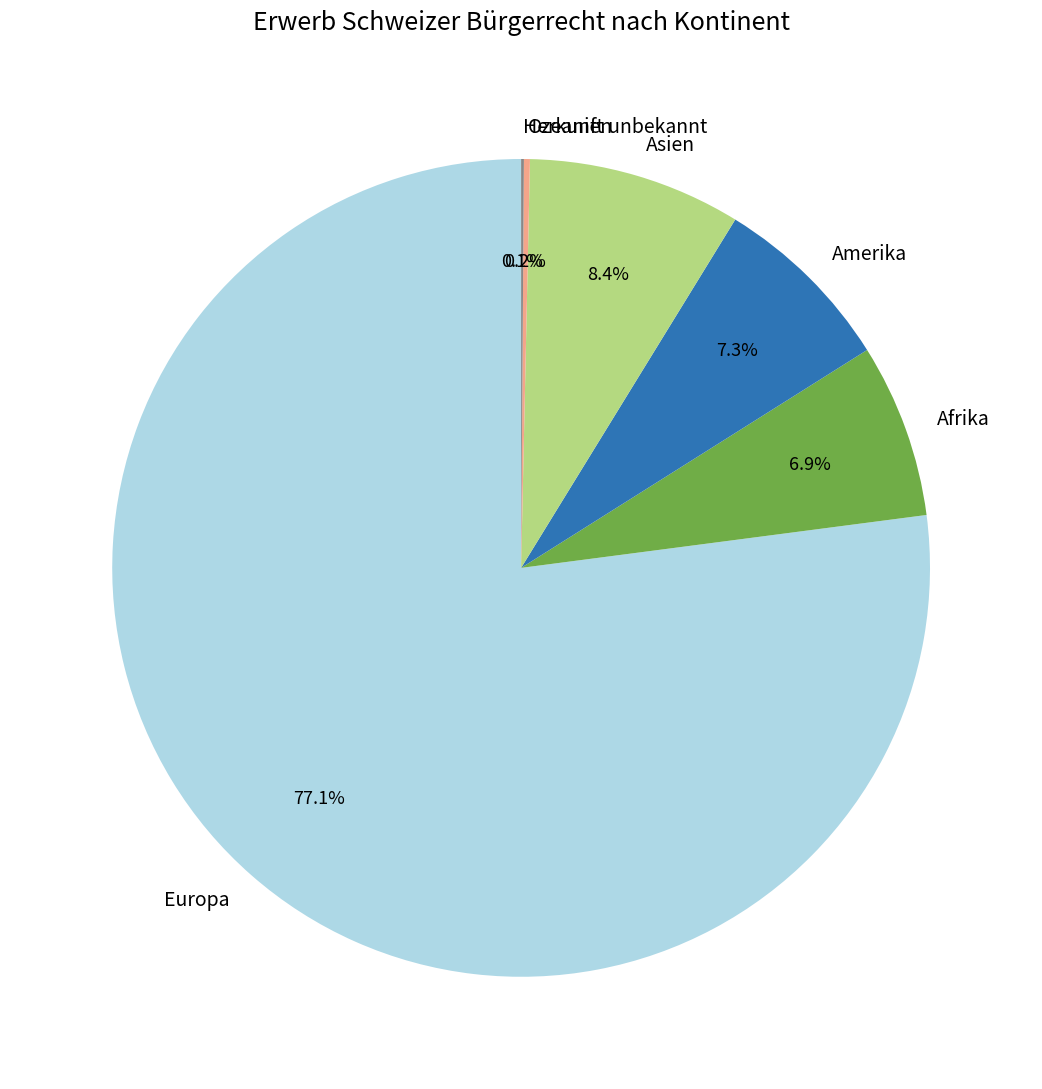

To the nearest percent, what percentage of the pie is Amerika?

7%